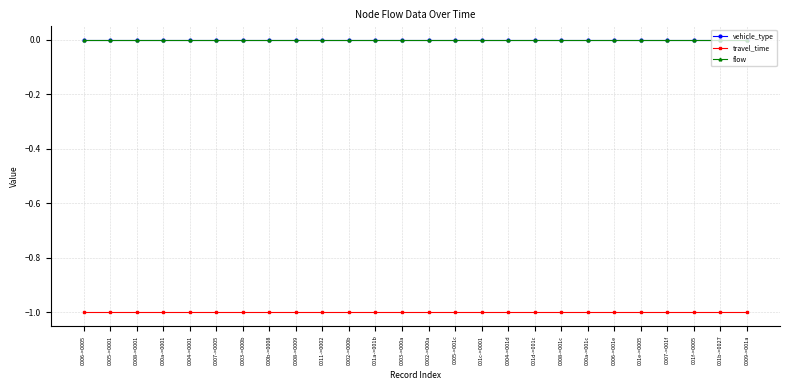

Is this an area chart (filled region under the line)?

No